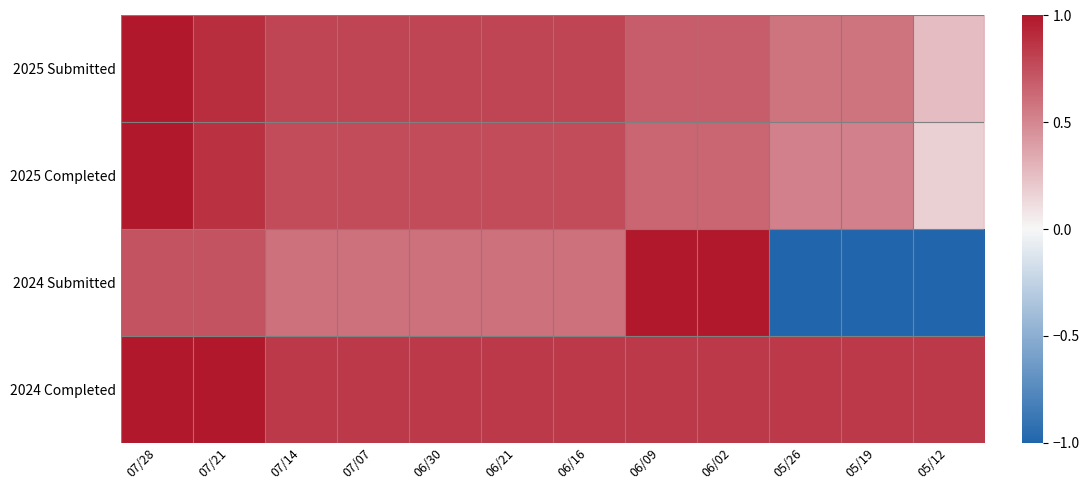

Which has a higher value, 05/12 or 07/14?

07/14